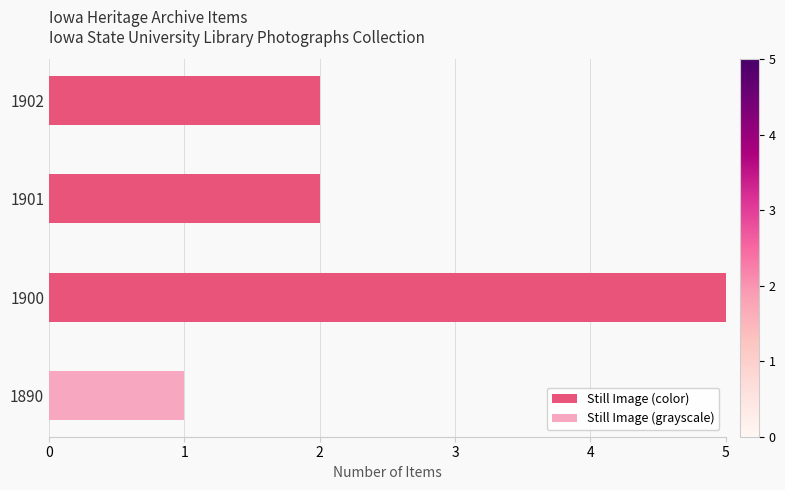

Is it true that Still Image (color) equals 4 at 1901?

False